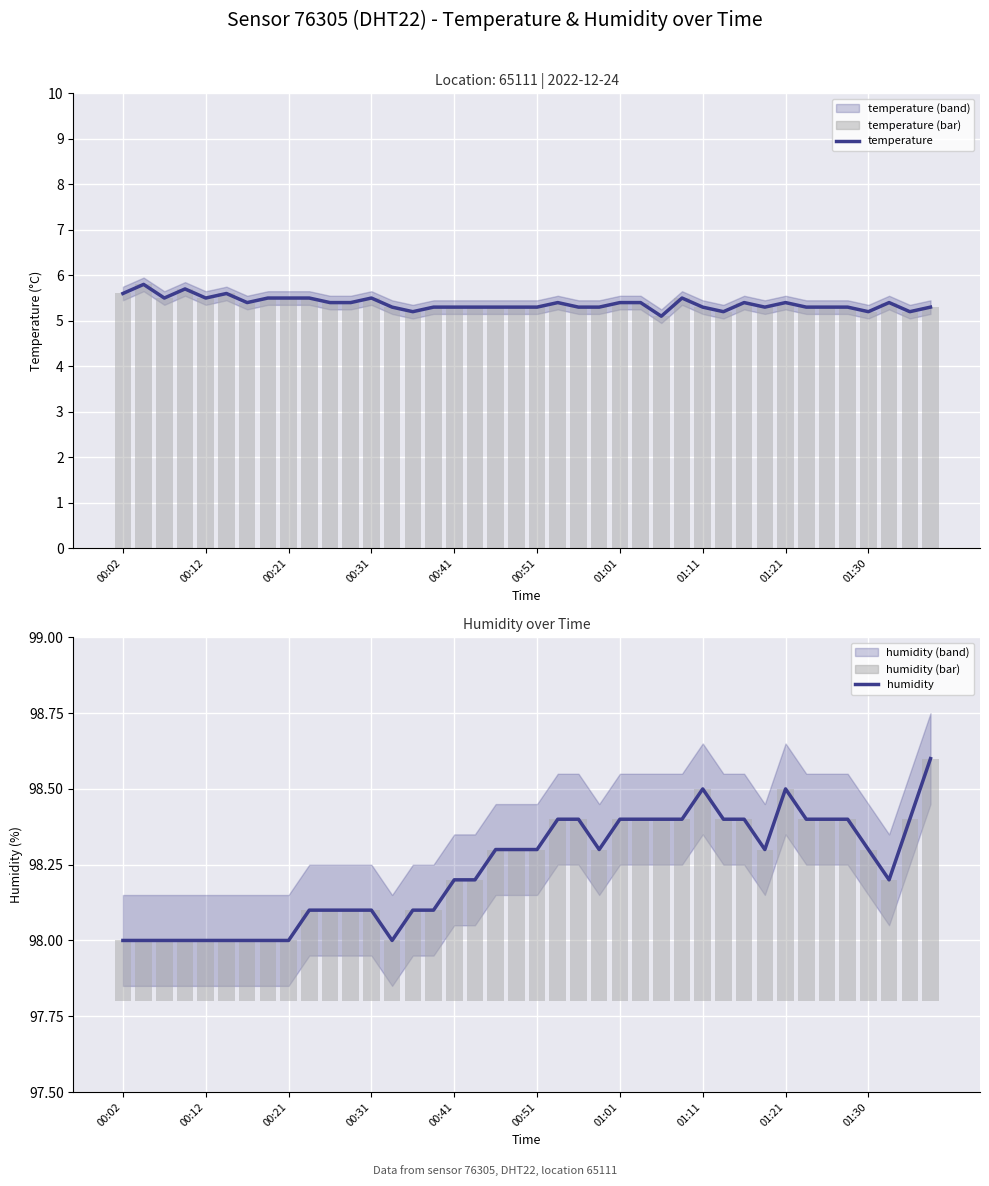

What is the sum of all humidity (bar) values?

17.4